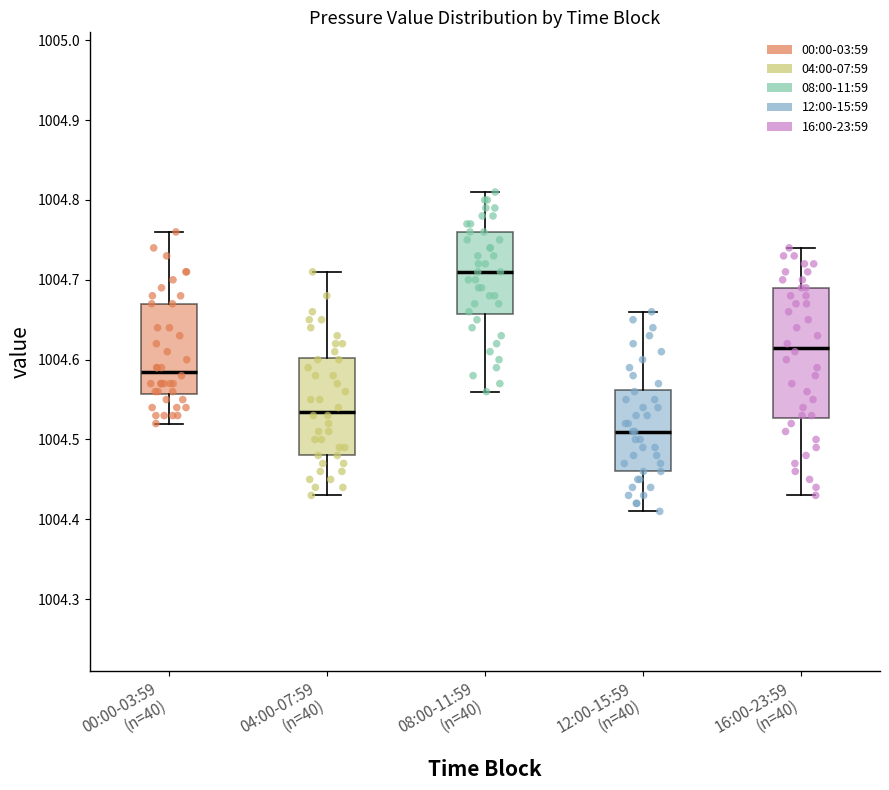

Where is the lower edge of the box for 04:00-07:59 (n=40) on the y-axis? The values are not printed on the chart, so give them approximately, as read against the axis.

1004.48